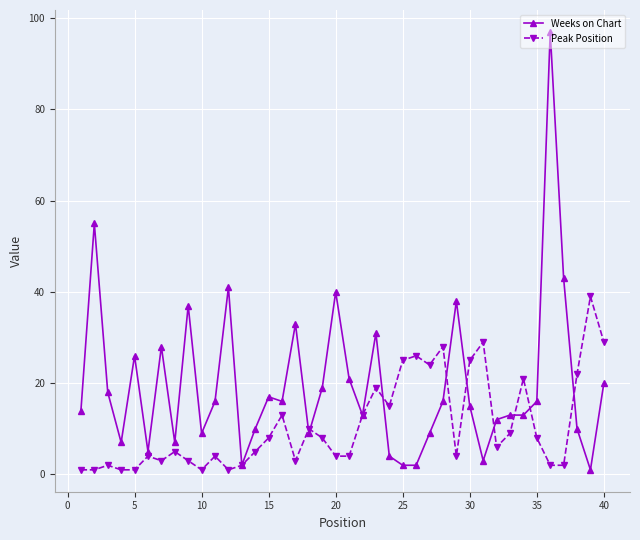

What is the minimum value shown in the chart?

1